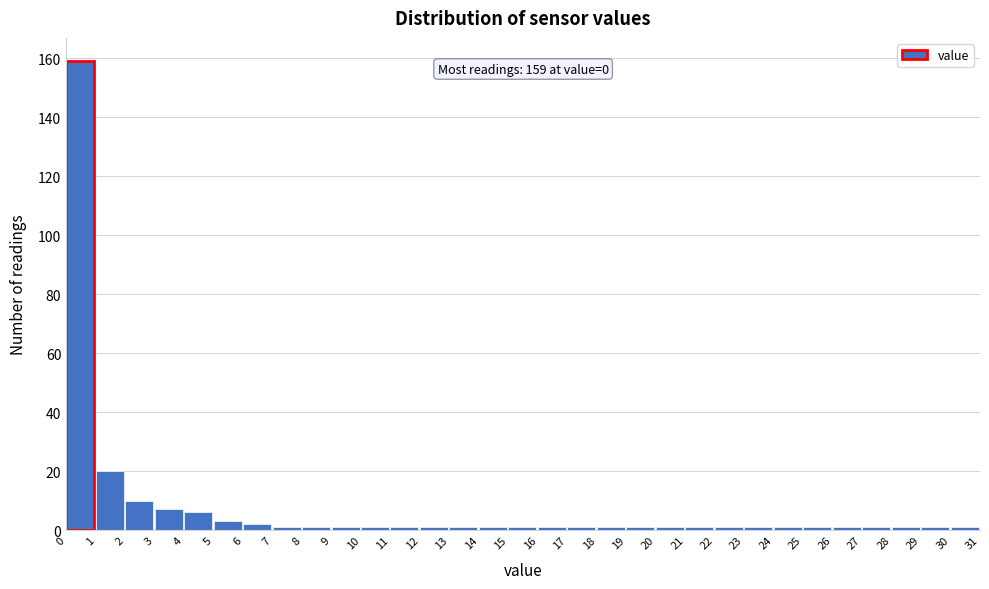

Over which range of the x-axis is the bar tallest?

0 to 1